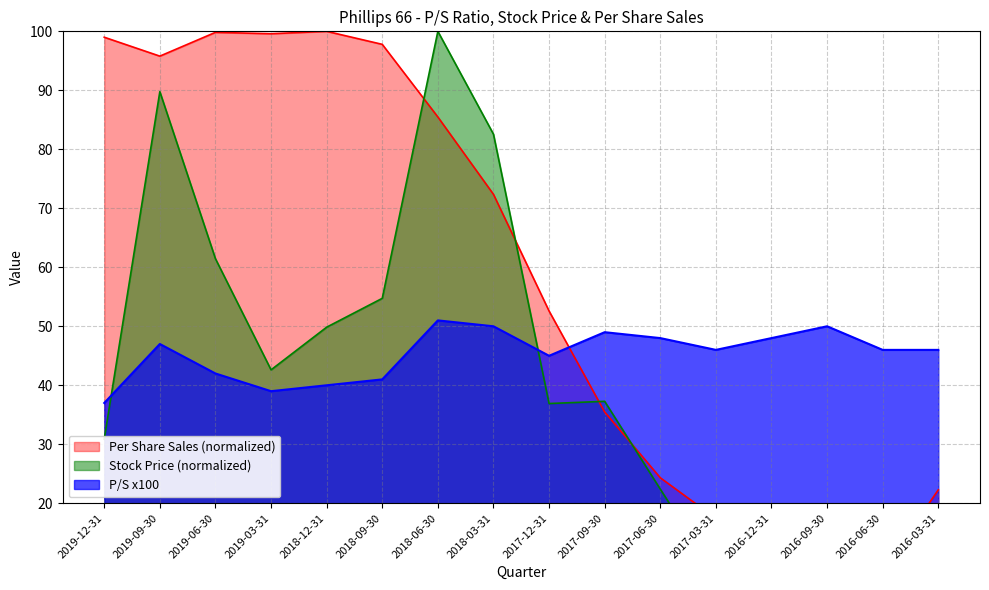

What is the label of the 11th point from the left?

2017-06-30